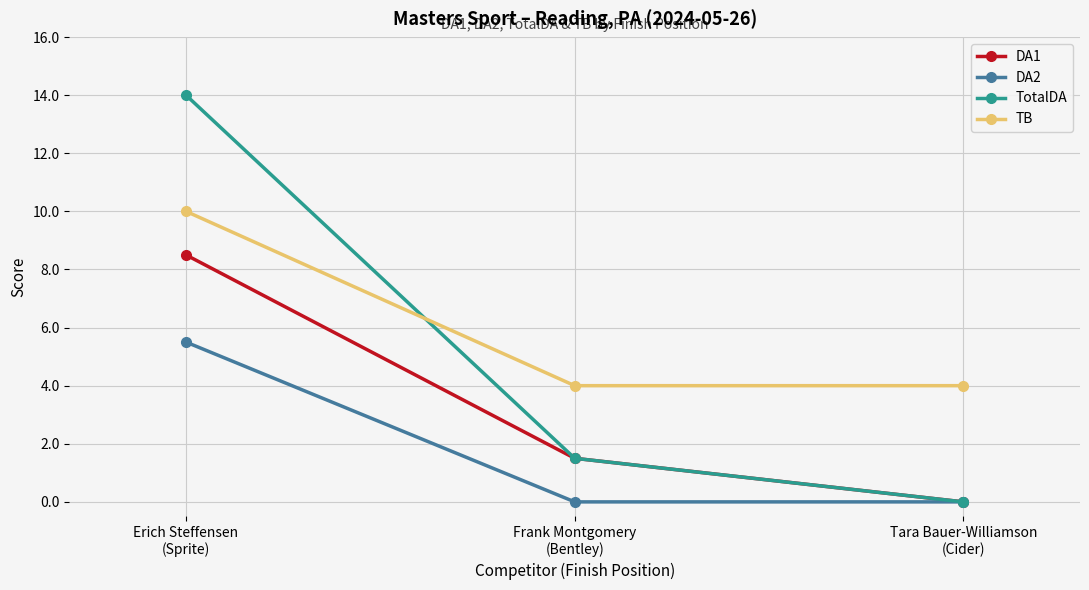

Reading right to left, transcribe all the data shown in this chart.

DA1: 0.0	1.5	8.5
DA2: 0.0	0.0	5.5
TotalDA: 0.0	1.5	14.0
TB: 4.0	4.0	10.0